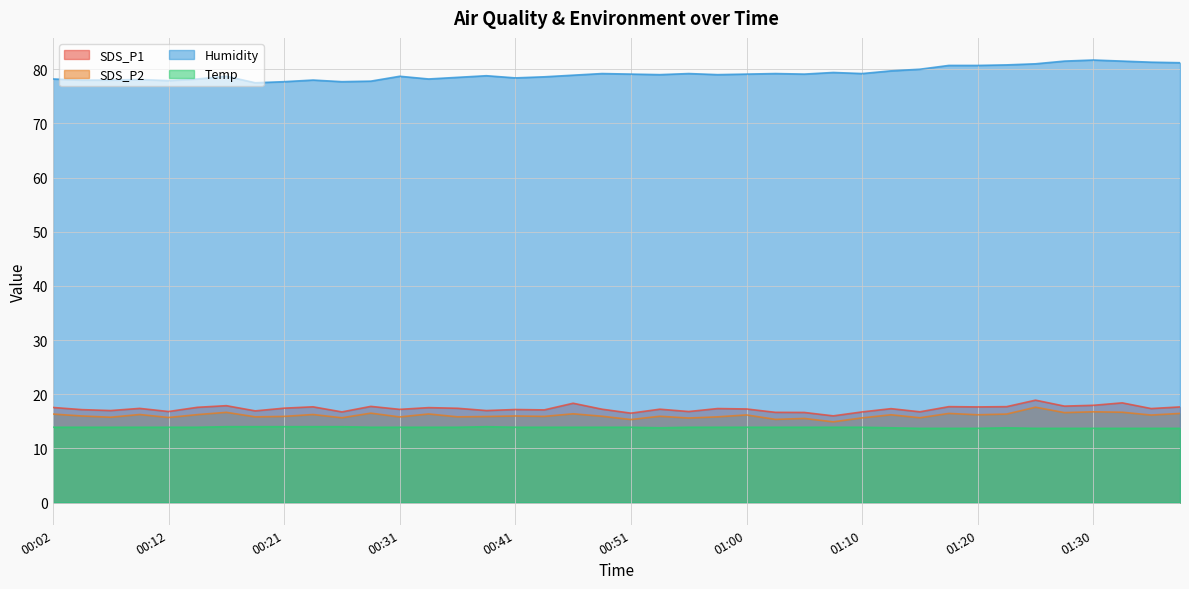

What is the minimum value for Humidity?

77.5